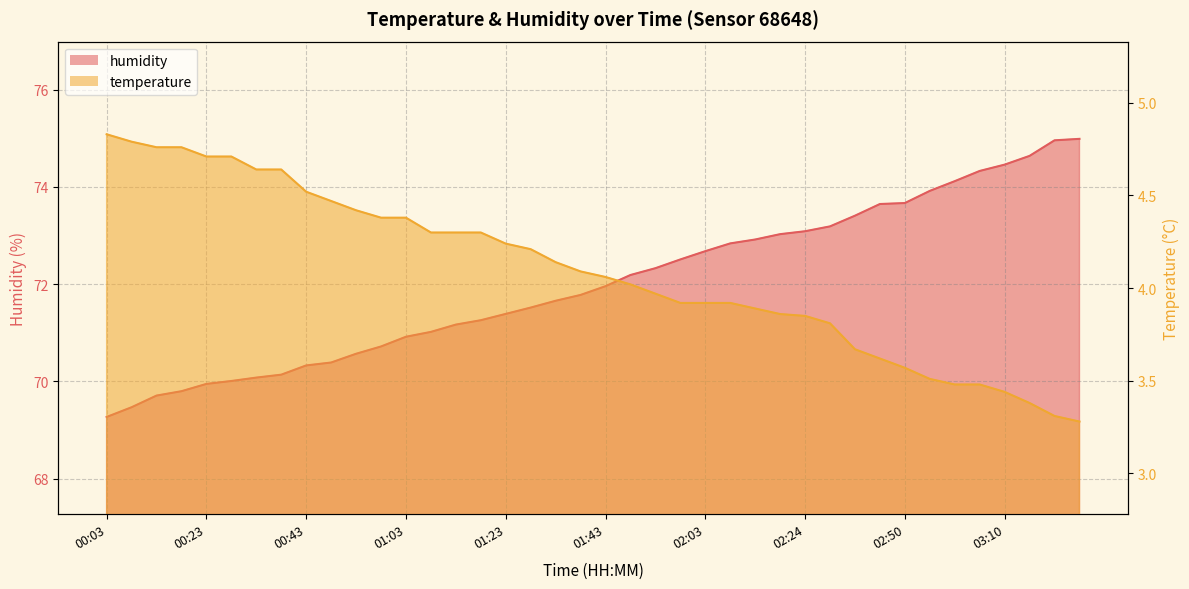

Reading left to right, transcribe all the data shown in this chart.

temperature: 00:03=4.8	00:08=4.8	00:13=4.8	00:18=4.8	00:23=4.7	00:28=4.7	00:33=4.6	00:38=4.6	00:43=4.5	00:48=4.5	00:53=4.4	00:58=4.4	01:03=4.4	01:08=4.3	01:13=4.3	01:18=4.3	01:23=4.2	01:28=4.2	01:33=4.1	01:38=4.1	01:43=4.1	01:48=4.0	01:53=4.0	01:58=3.9	02:03=3.9	02:08=3.9	02:13=3.9	02:18=3.9	02:24=3.9	02:29=3.8	02:40=3.7	02:45=3.6	02:50=3.6	02:55=3.5	03:00=3.5	03:05=3.5	03:10=3.4	03:15=3.4	03:20=3.3	03:25=3.3
humidity: 00:03=69.3	00:08=69.5	00:13=69.7	00:18=69.8	00:23=70.0	00:28=70.0	00:33=70.1	00:38=70.1	00:43=70.3	00:48=70.4	00:53=70.6	00:58=70.7	01:03=70.9	01:08=71.0	01:13=71.2	01:18=71.3	01:23=71.4	01:28=71.5	01:33=71.7	01:38=71.8	01:43=72.0	01:48=72.2	01:53=72.3	01:58=72.5	02:03=72.7	02:08=72.8	02:13=72.9	02:18=73.0	02:24=73.1	02:29=73.2	02:40=73.4	02:45=73.7	02:50=73.7	02:55=73.9	03:00=74.1	03:05=74.3	03:10=74.5	03:15=74.6	03:20=75.0	03:25=75.0